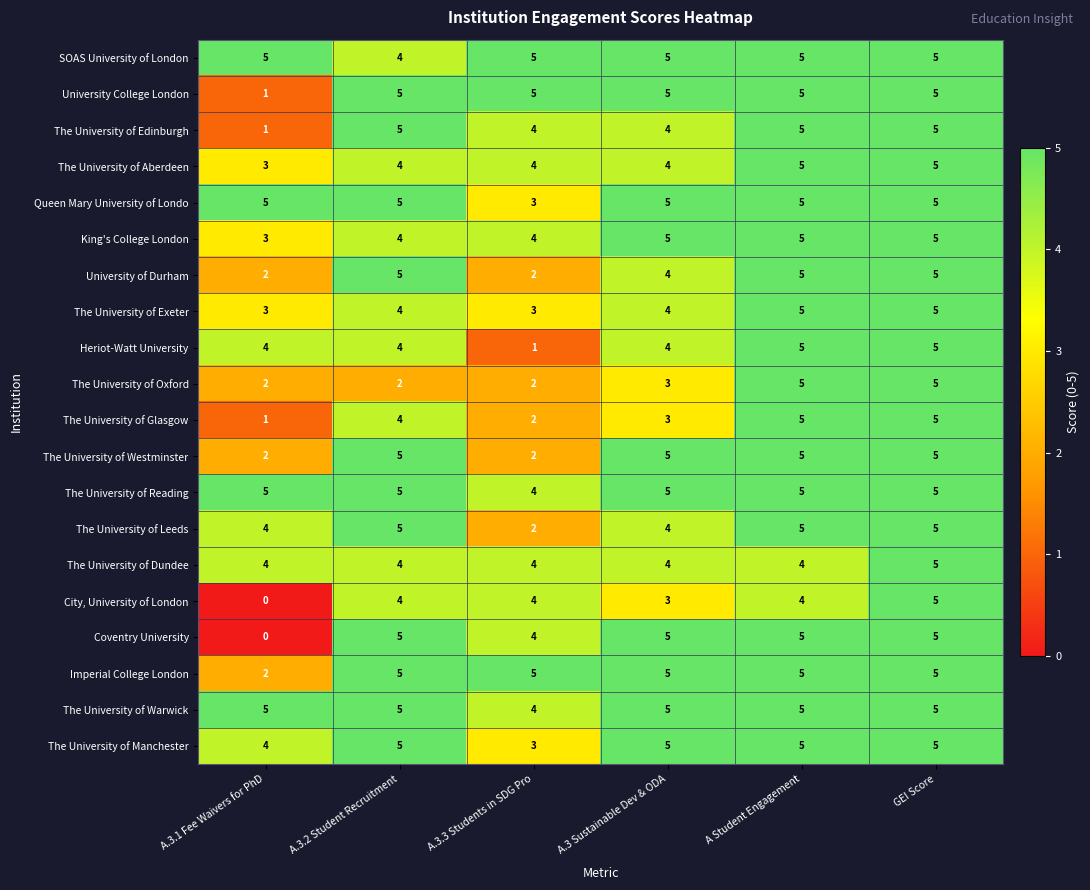

What is the total value across all series at GEI Score?

100